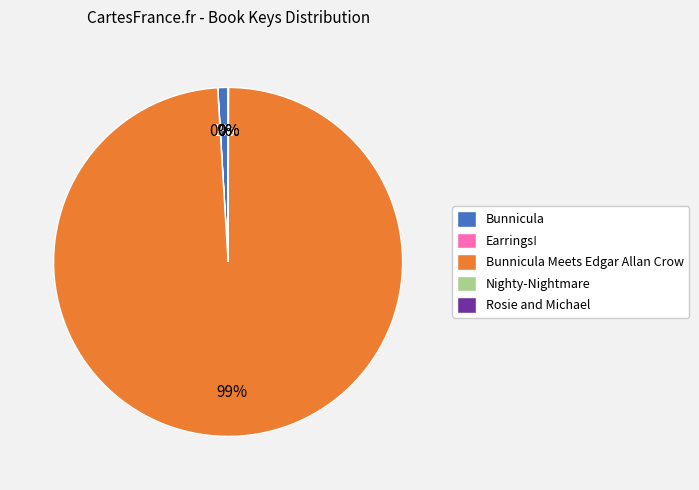

What is the largest slice in the pie chart?

Bunnicula Meets Edgar Allan Crow